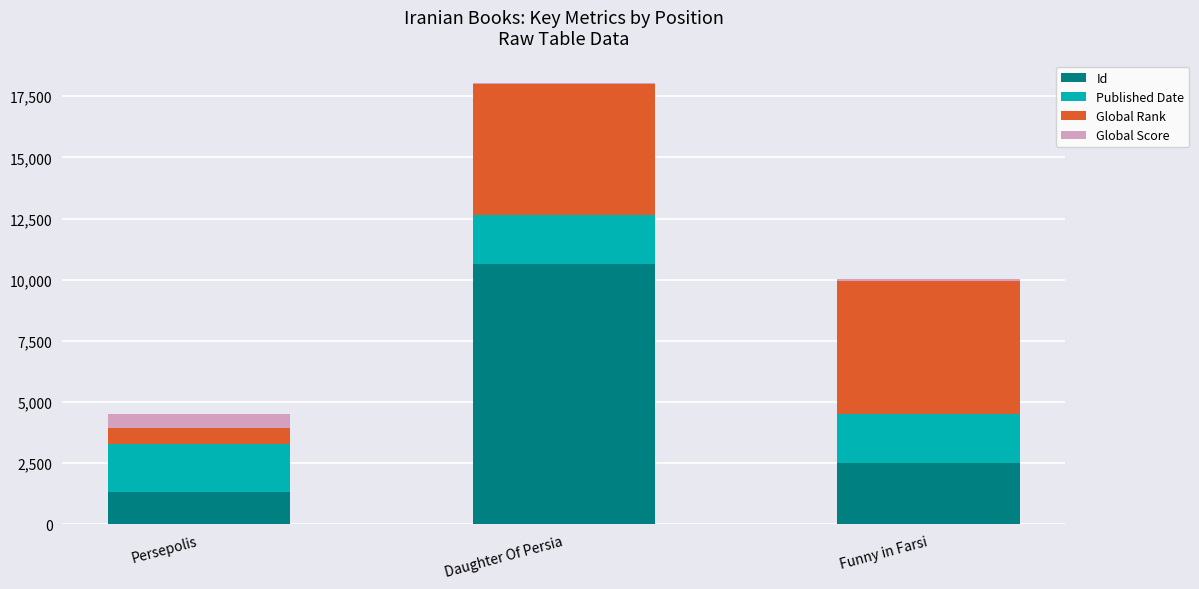

At which category is the sum across all series the highest?

Daughter Of Persia